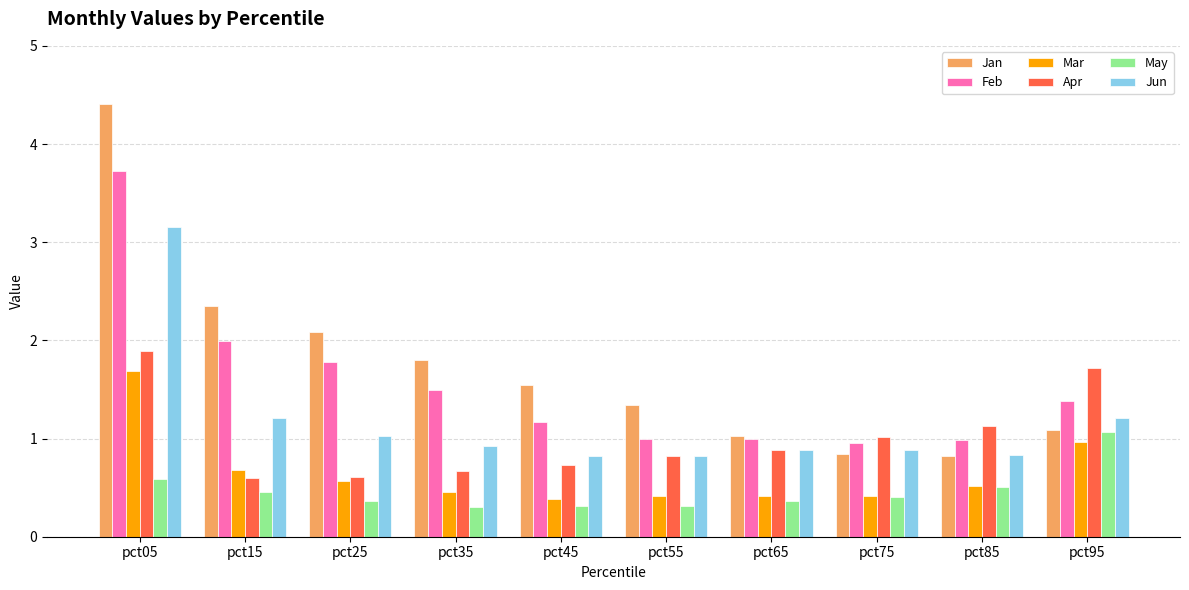

Where is Jan nearest to the value 2?

pct25